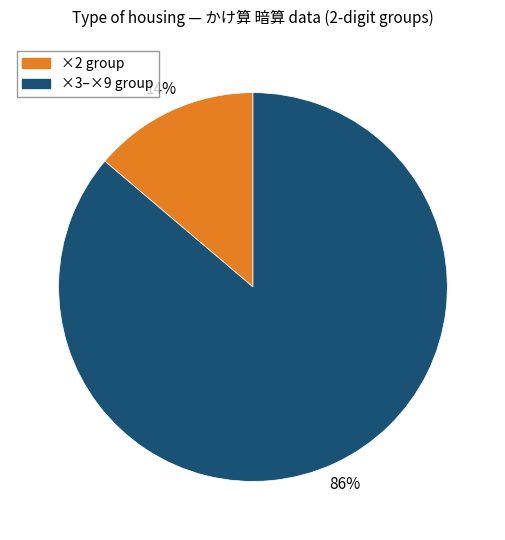

Is there any slice that represents more than half of the pie?

Yes